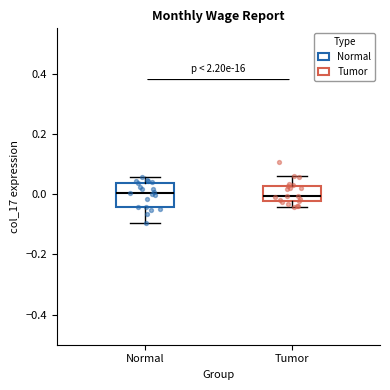

Which box is the tallest, from its lower edge to its upper edge?

Normal